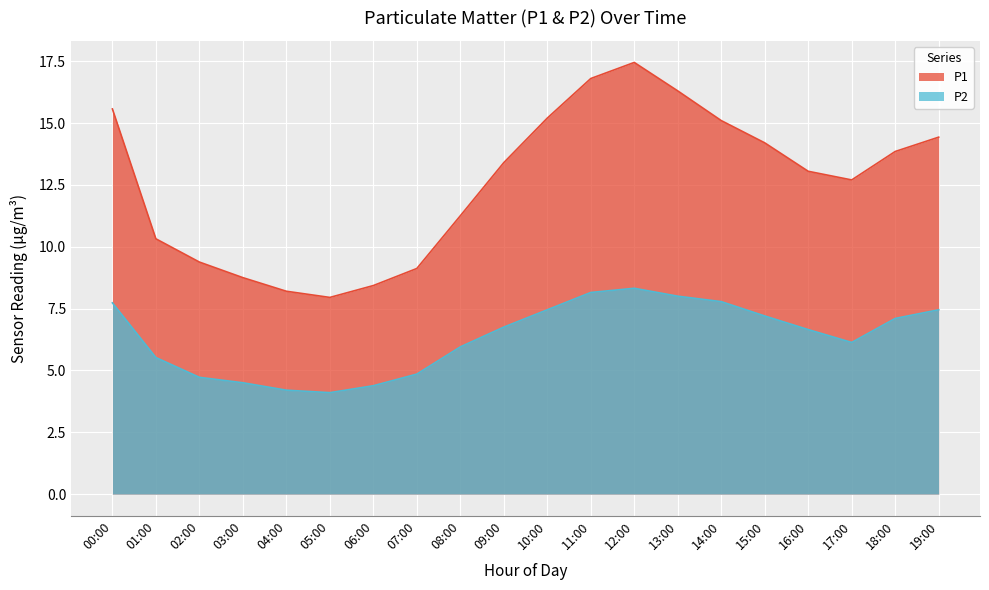

List the series in order of their peak value, lowest first.

P2, P1